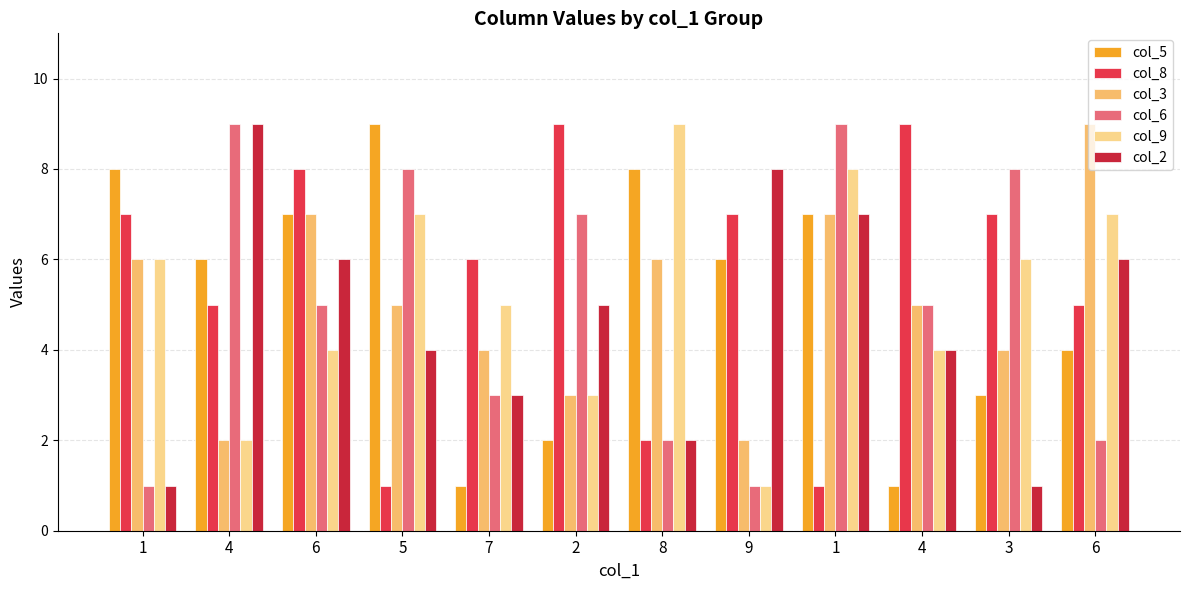

Are the bars horizontal?

No